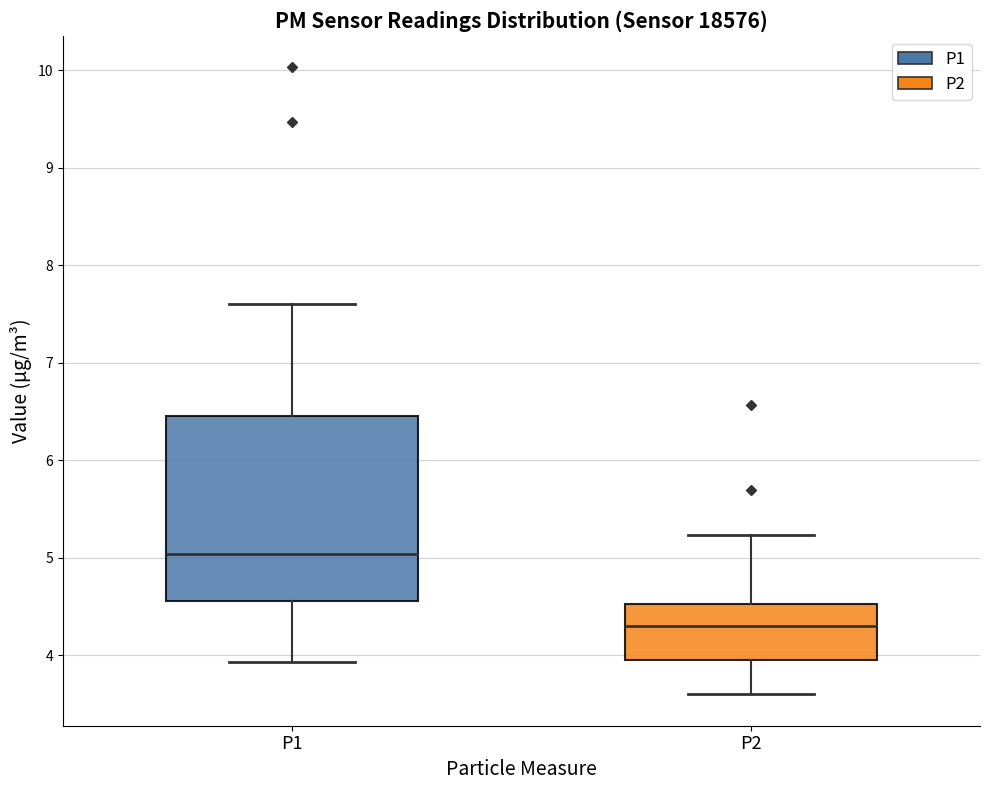

Where is the lower edge of the box for P1 on the y-axis? The values are not printed on the chart, so give them approximately, as read against the axis.

4.6